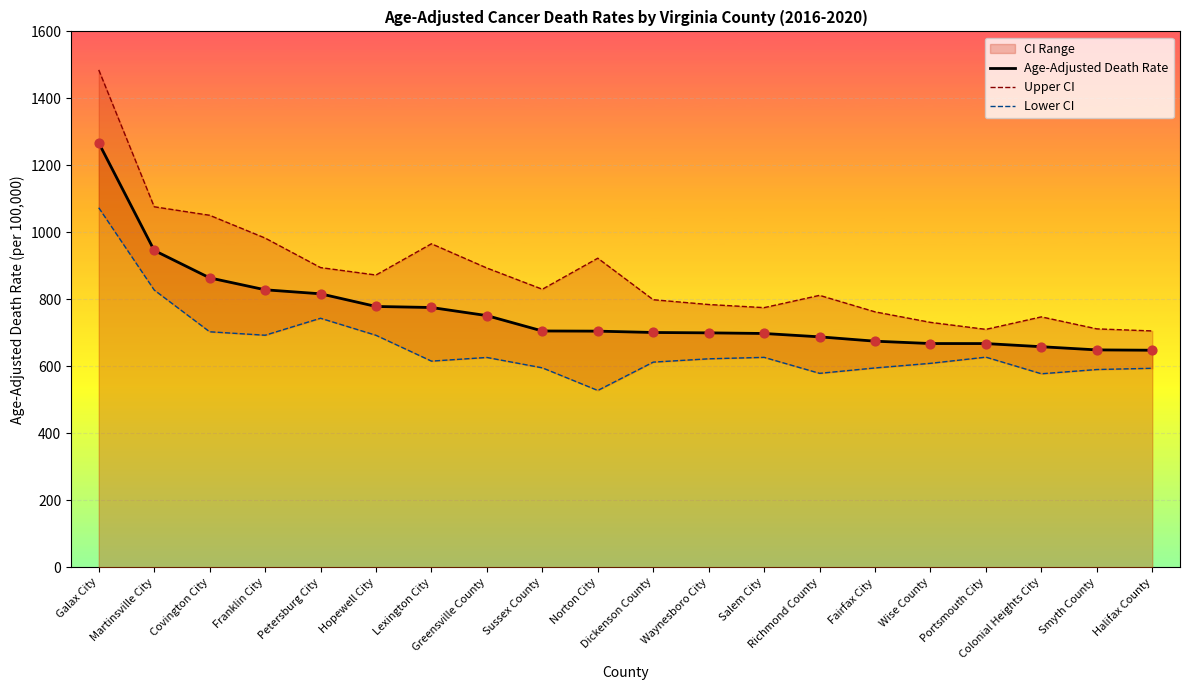

Which series has the largest total across all categories?

Upper CI